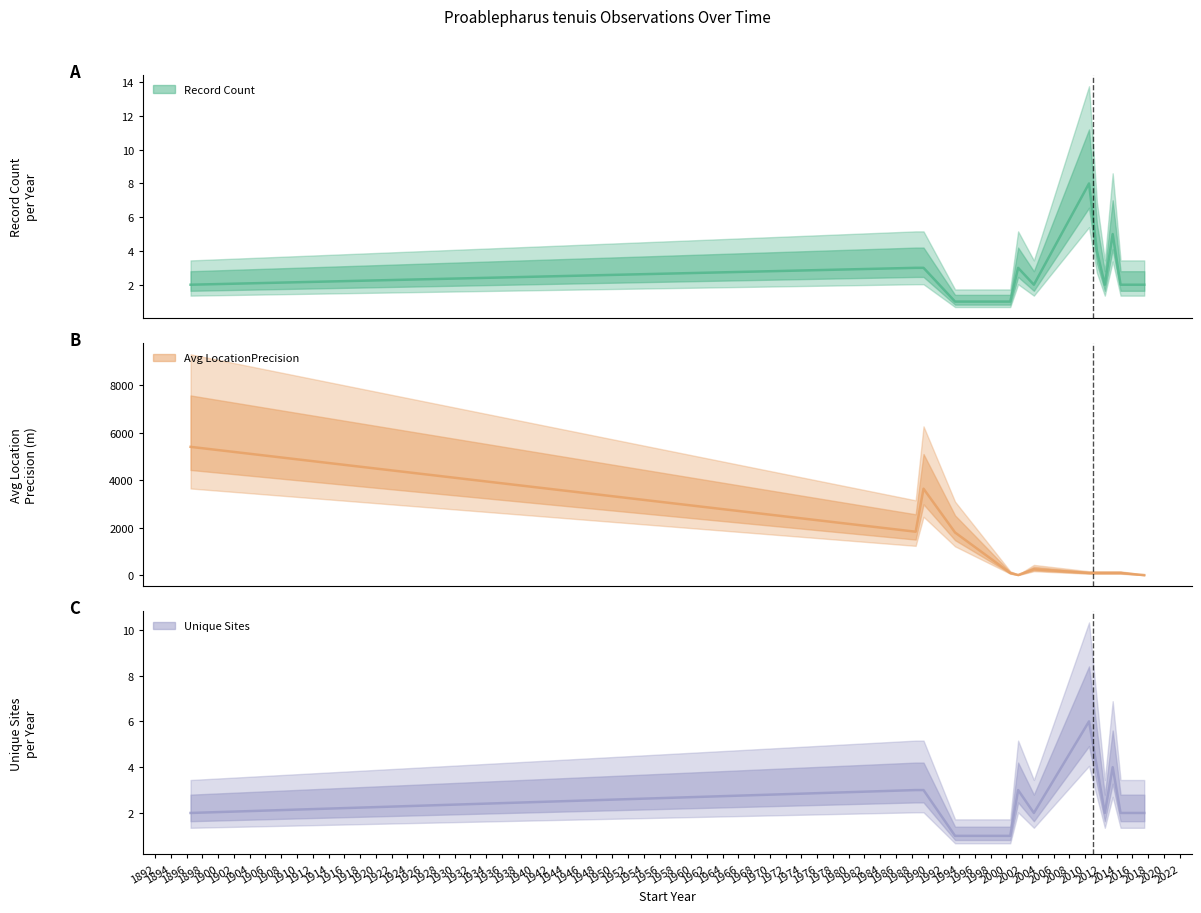

Does the chart have visible grid lines?

No